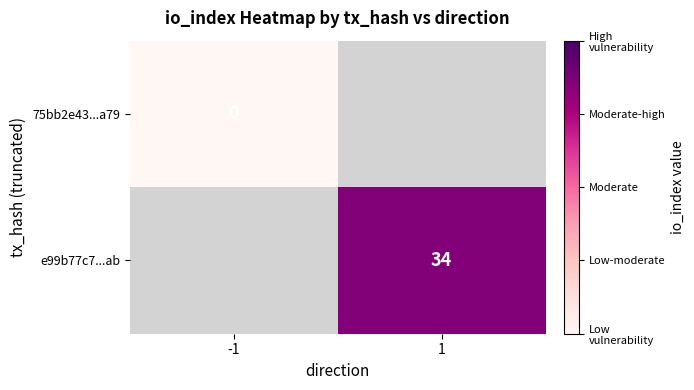

True or false: e99b77c7...ab has a value of 34 at 1.

True